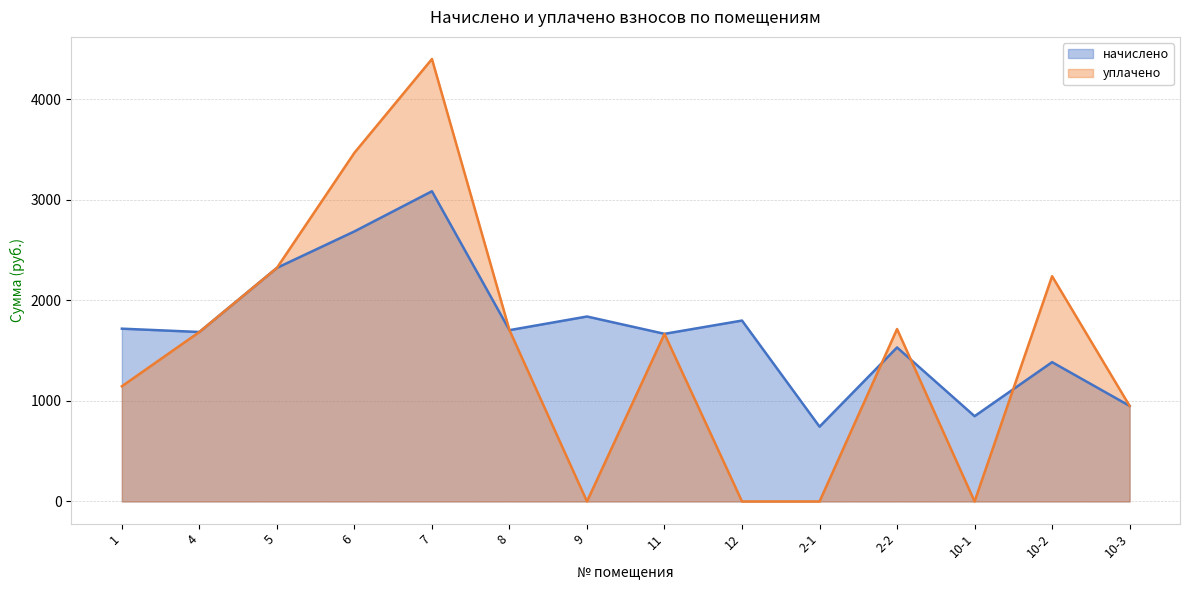

How many categories are shown in the chart?

14